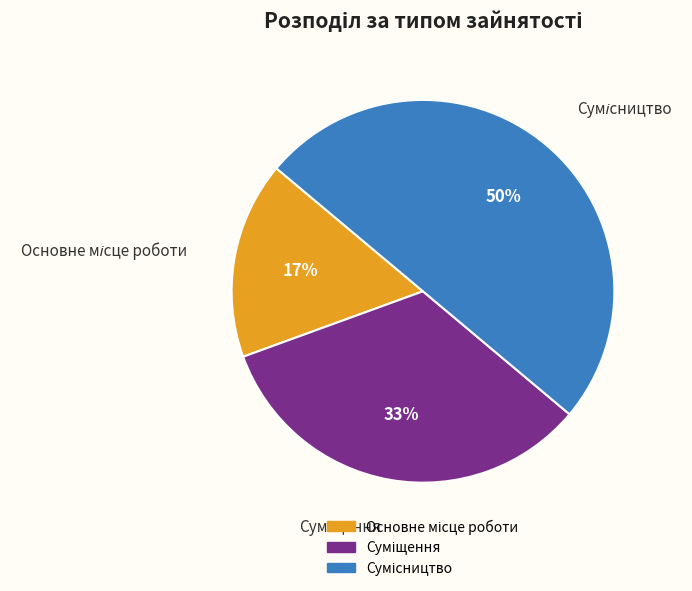

To the nearest percent, what is the average slice percentage?

33%